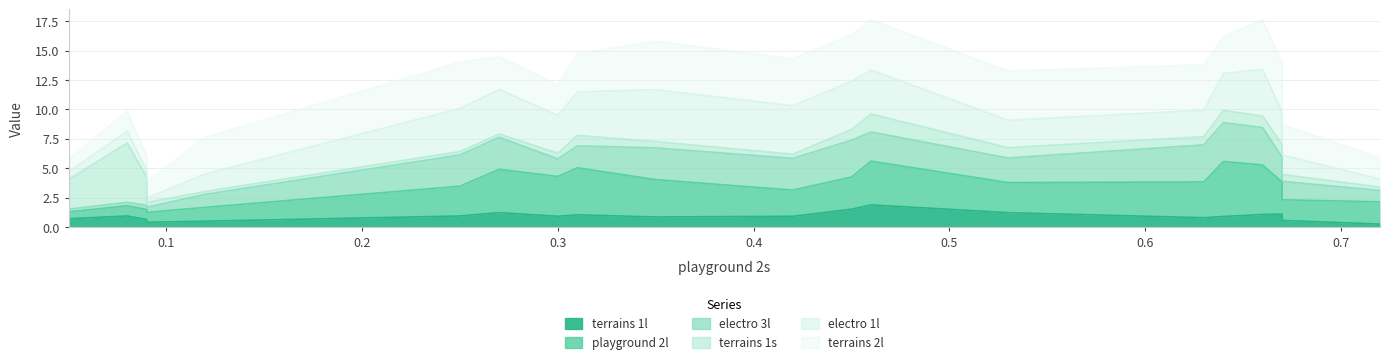

True or false: electro 3l and terrains 1s intersect in this chart.

True